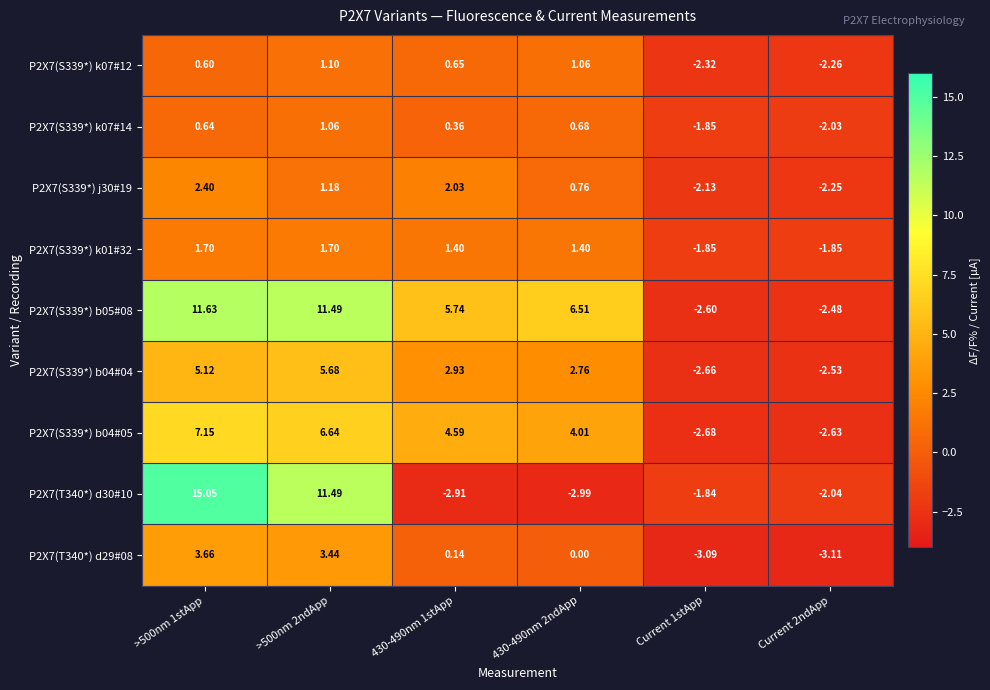

How many categories are shown in the chart?

6